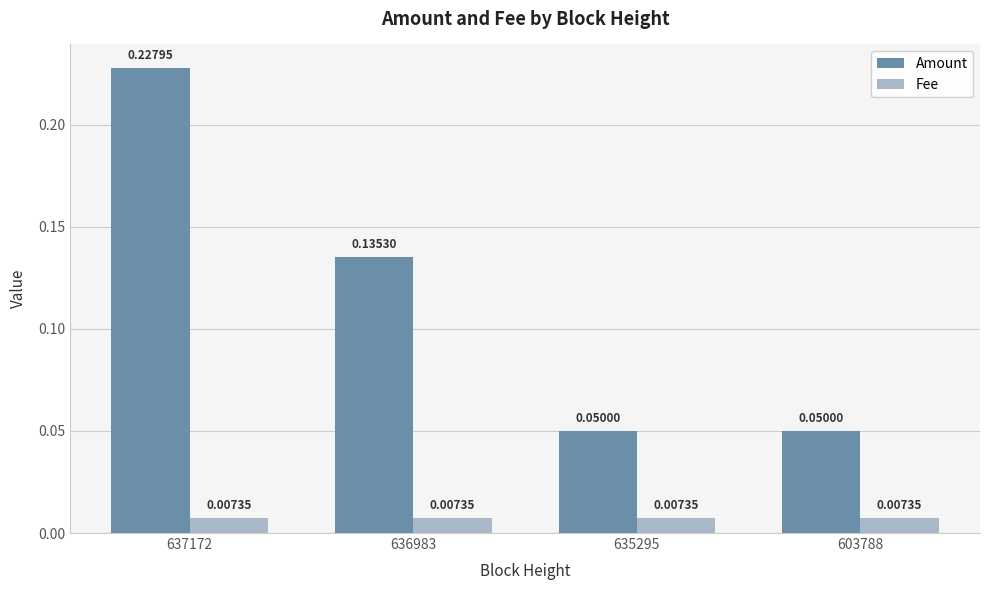

What is the sum of all Amount values?

0.5